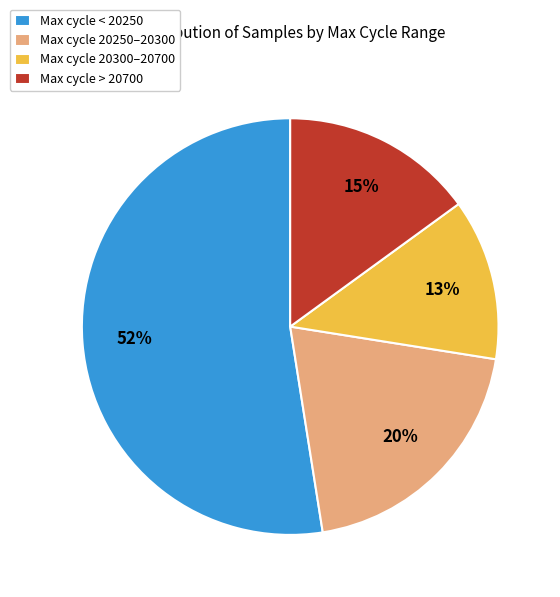

True or false: Max cycle 20250–20300 accounts for 20% of the total.

True